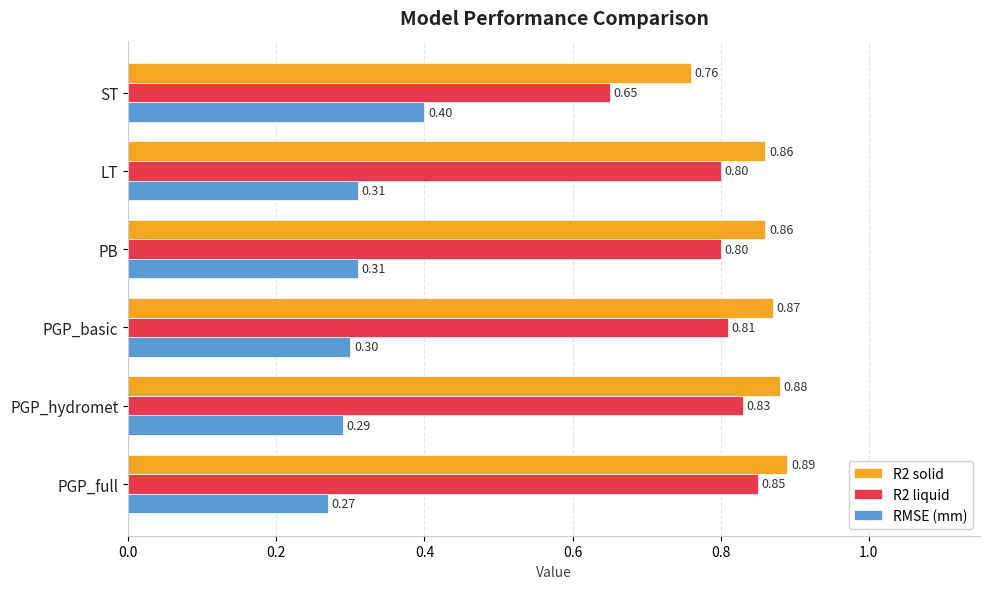

Which category has the lowest value across all series?

PGP_full